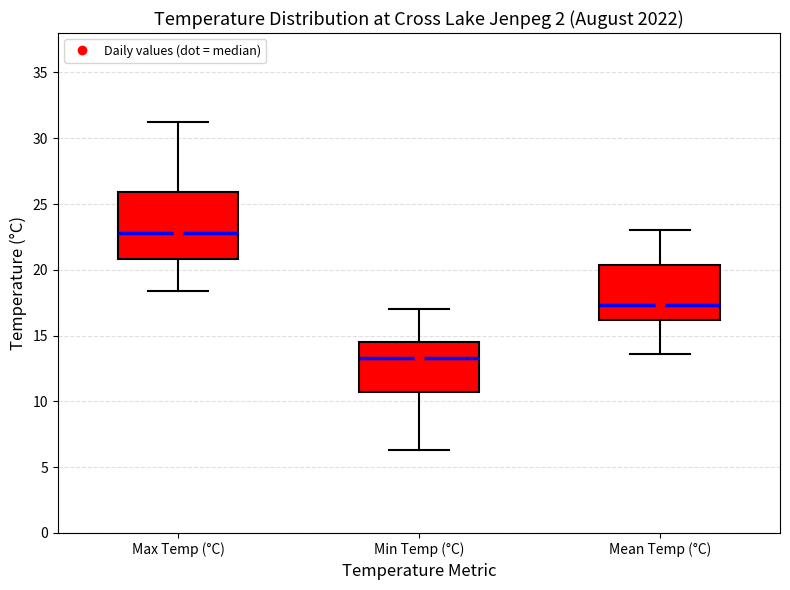

Reading left to right, transcribe this box plot: for each box, give where its median line is, the range the box spans, and where its two whiskers end, as read against the y-axis. The values are not printed on the chart, so give them approximately, as read against the axis.

Max Temp (°C): median 23.0, box 21.0 to 26.0, whiskers 18.5 to 31.0
Min Temp (°C): median 13.5, box 11.0 to 14.5, whiskers 6.5 to 17.0
Mean Temp (°C): median 17.5, box 16.0 to 20.5, whiskers 13.5 to 23.0